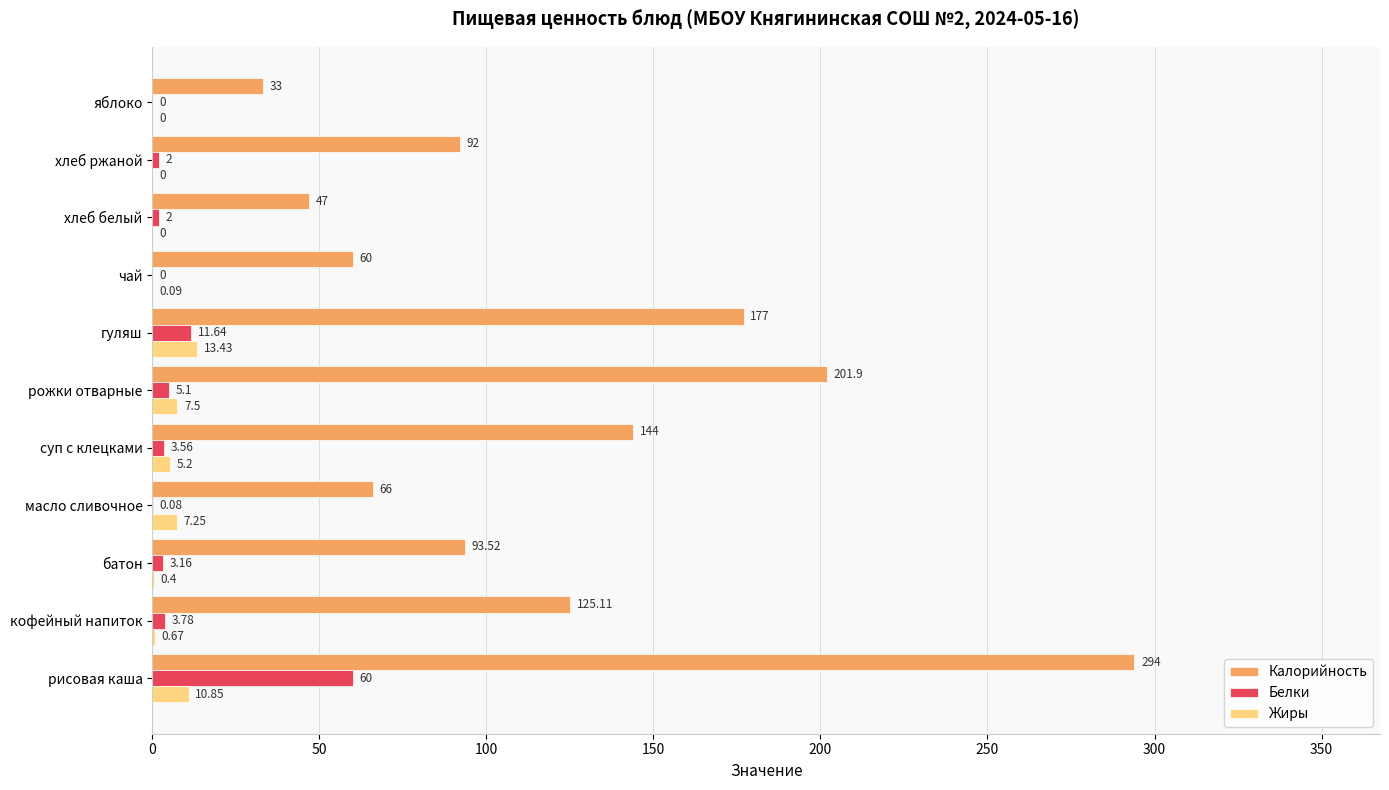

At which category is the sum across all series the highest?

рисовая каша